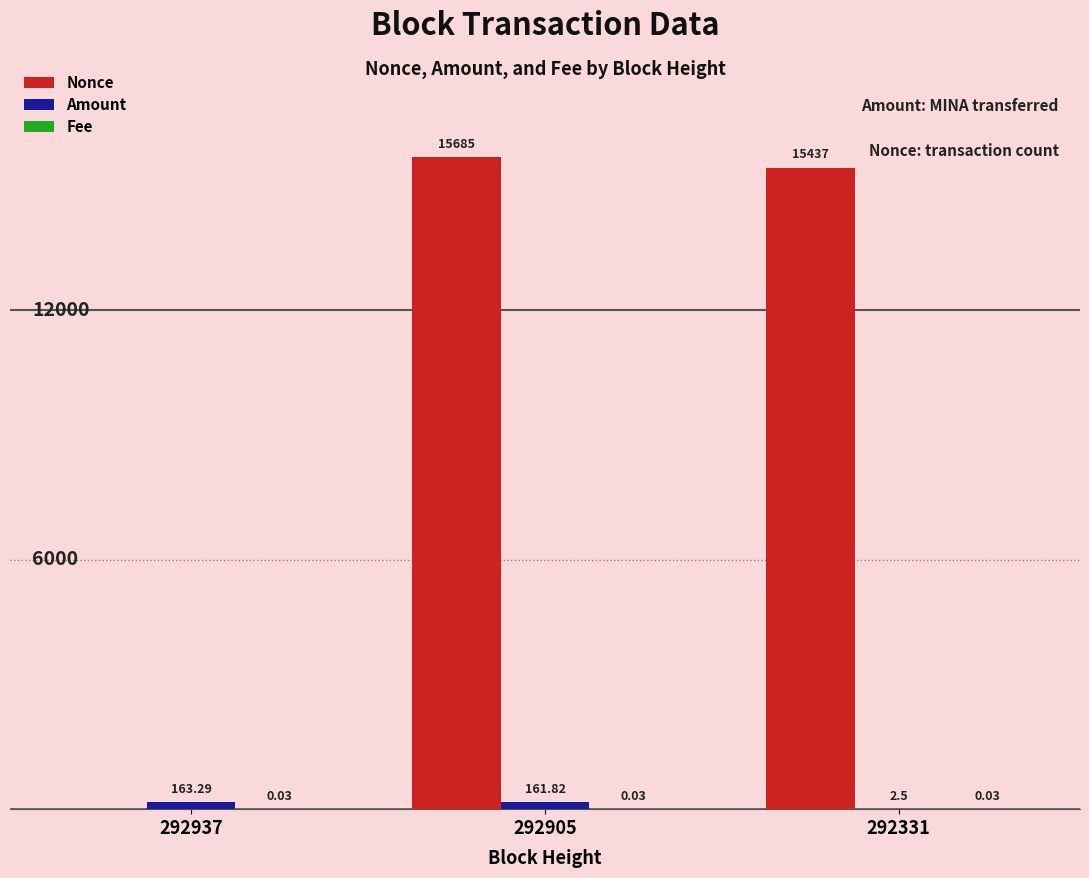

Between 292937 and 292905, which series saw the biggest shift?

Nonce